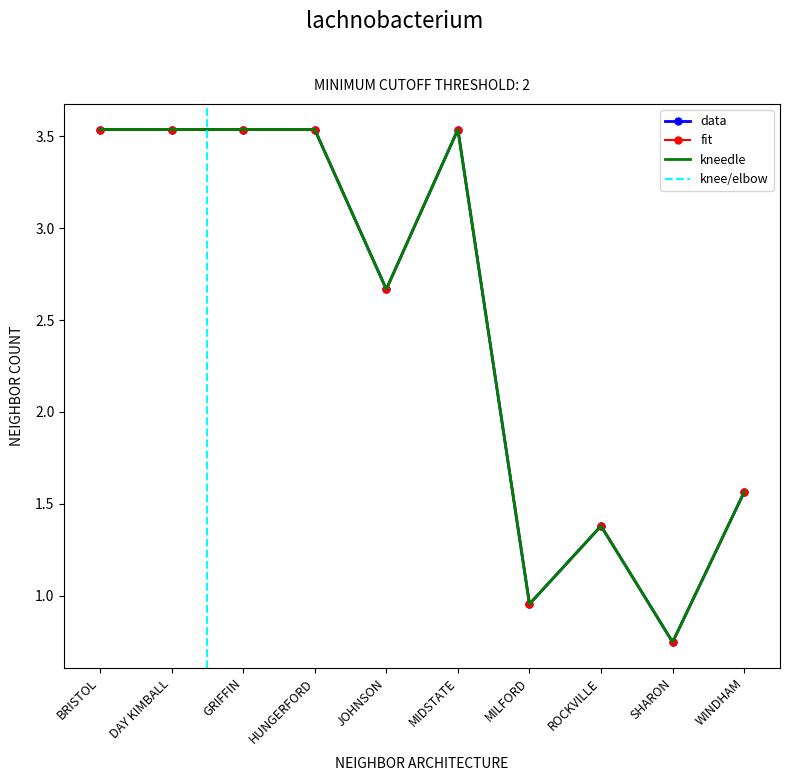

What is the sum of the SFY22 values at MIDSTATE and DAY KIMBALL?

7.1